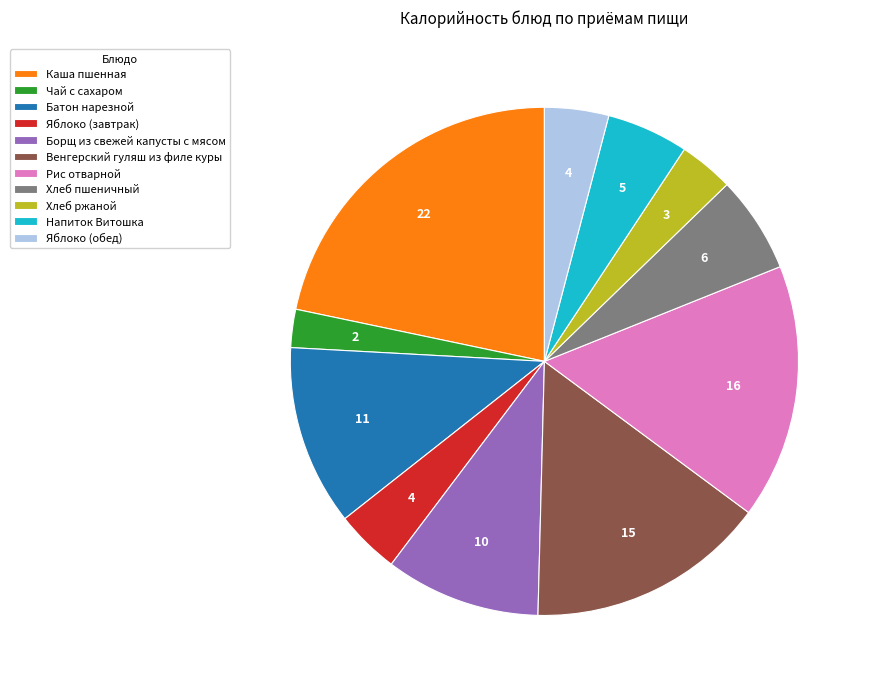

Which slice is the largest?

Каша пшенная